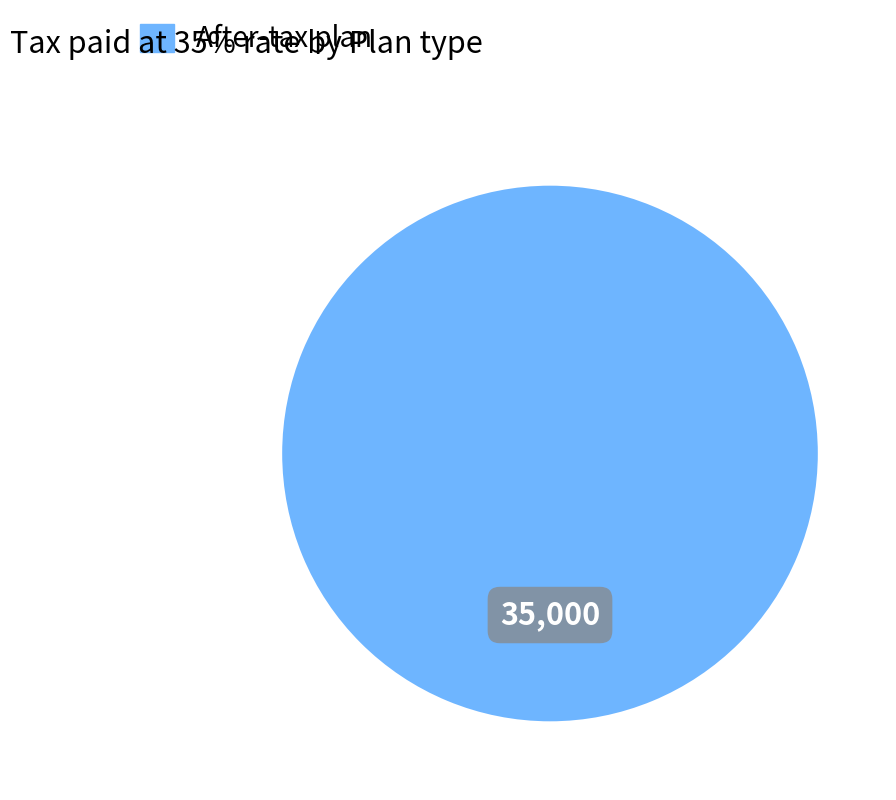

How many segments does this pie chart have?

1